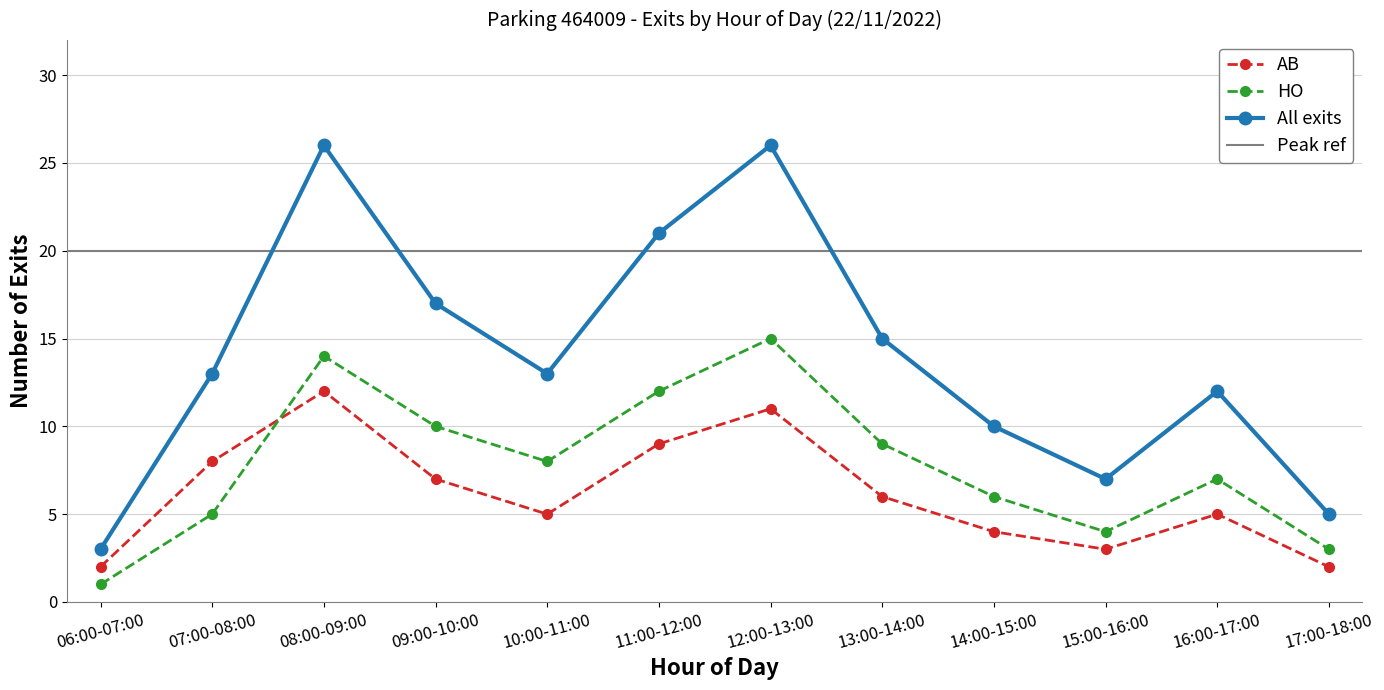

What is the average value of the AB series?

6